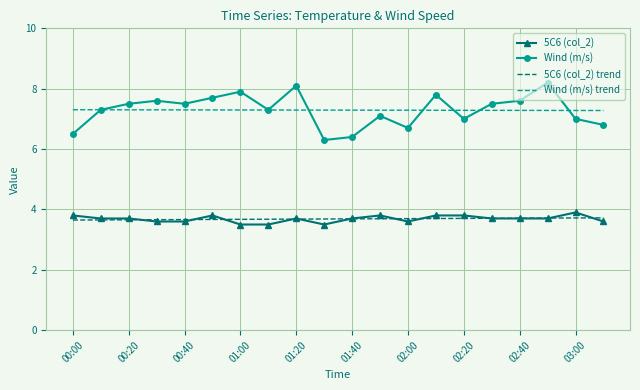

What is the minimum value shown in the chart?

3.5